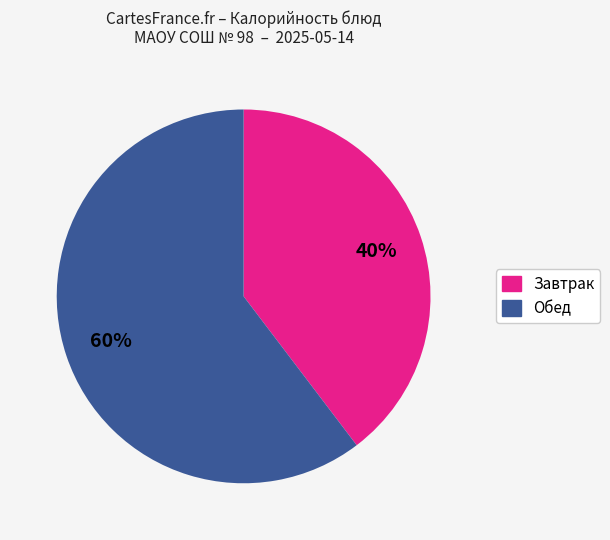

Does any single category account for the majority?

Yes